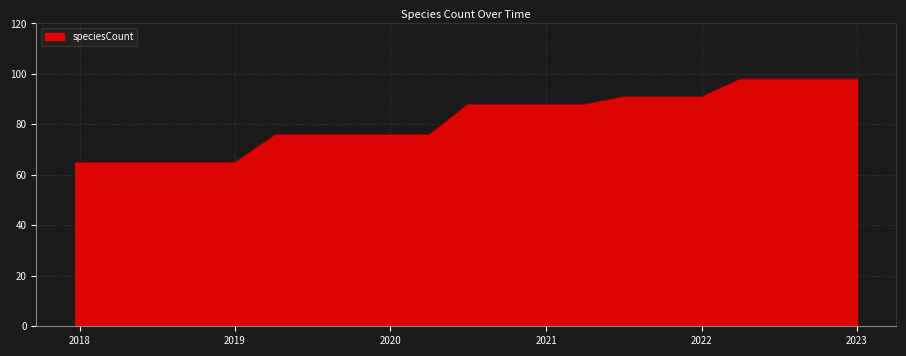

What is the maximum value shown in the chart?

98